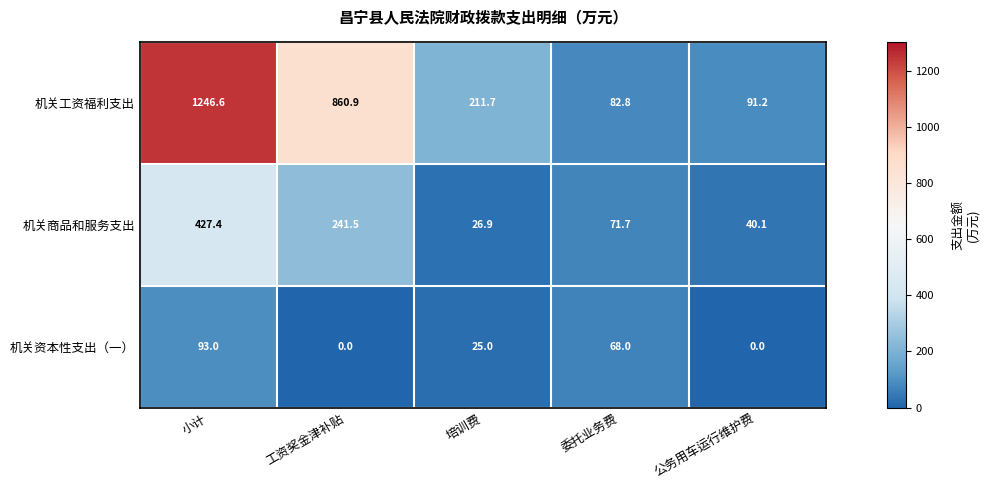

Reading left to right, what are all the values shown in this chart?

机关工资福利支出: 1246.6	860.9	211.7	82.8	91.2
机关商品和服务支出: 427.4	241.5	26.9	71.7	40.1
机关资本性支出（一）: 93.0	0.0	25.0	68.0	0.0